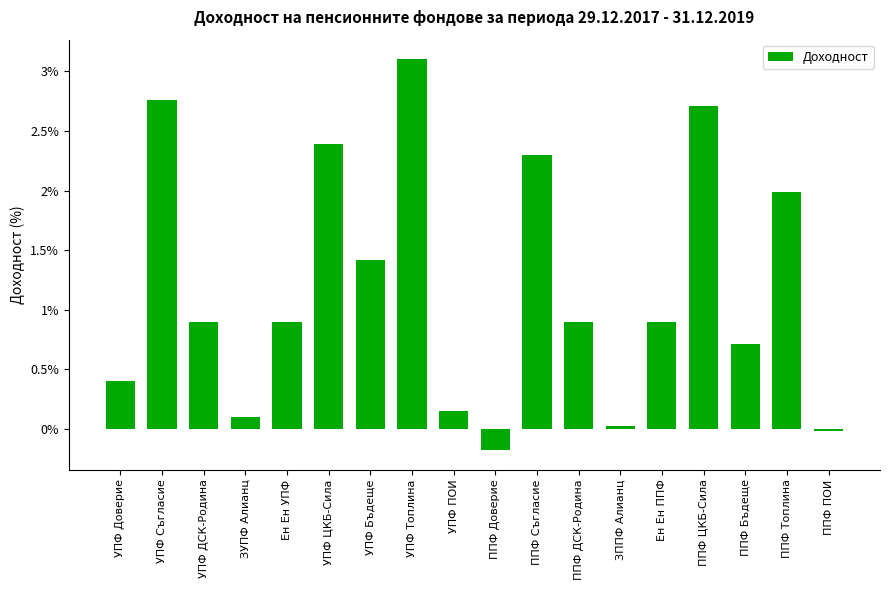

True or false: the data shows 3.1 at УПФ Топлина.

True